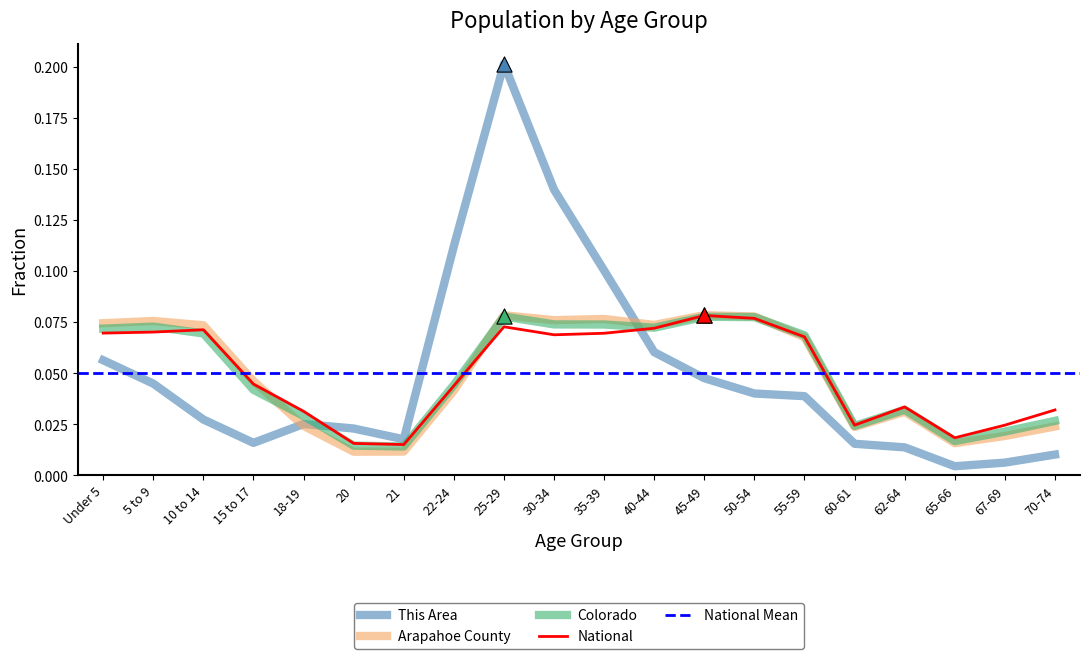

Is the value of Arapahoe County at 40-44 greater than the value of National at 21?

Yes